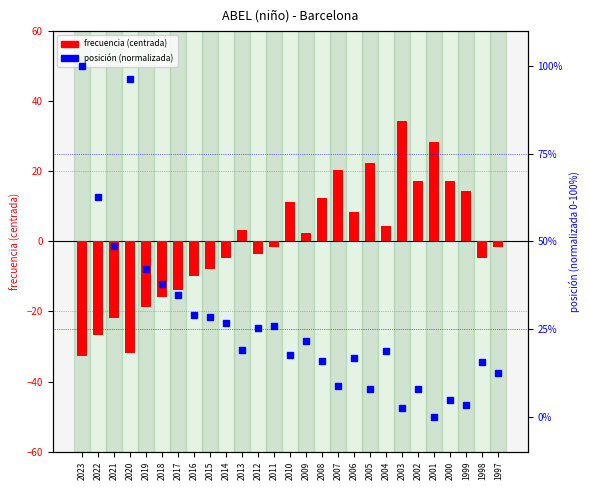

Count the number of categories in the chart.

27